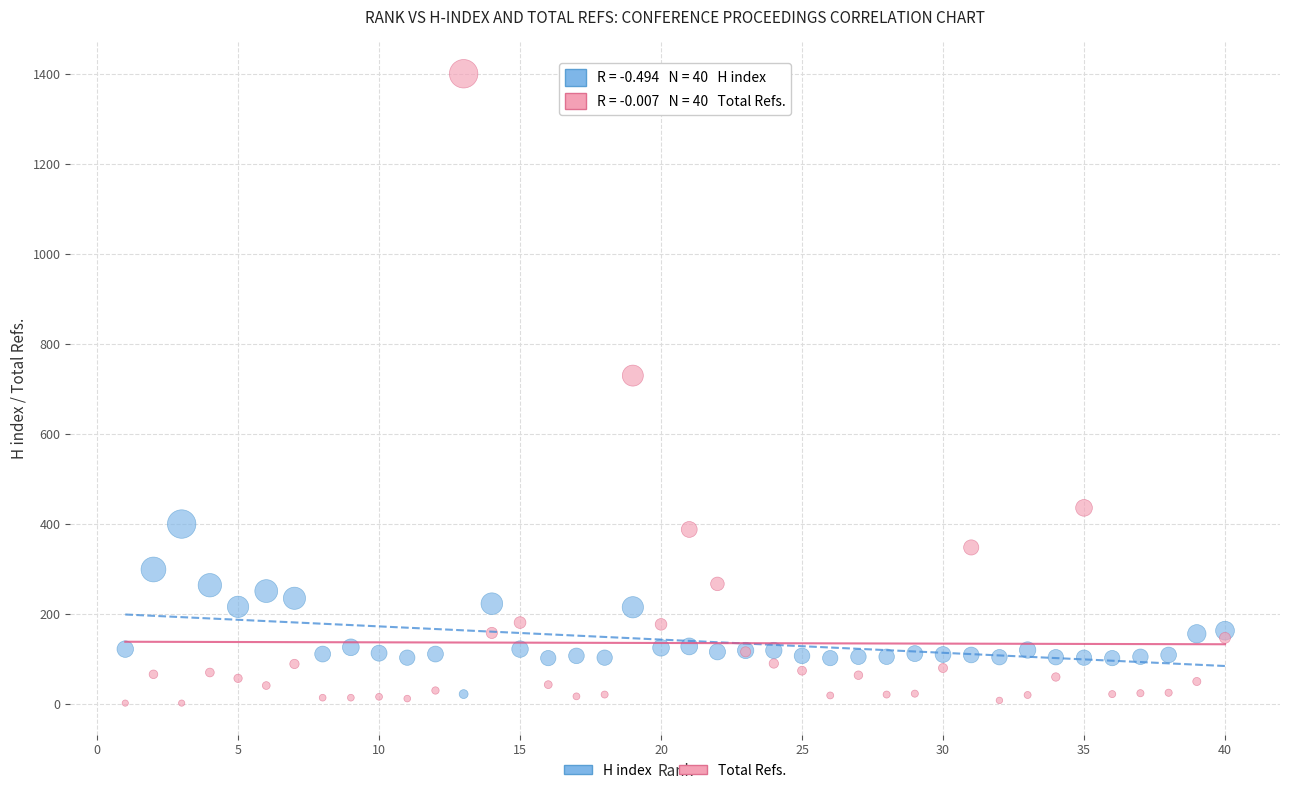

What is the X range (max minus min) for the scatter plot?

39